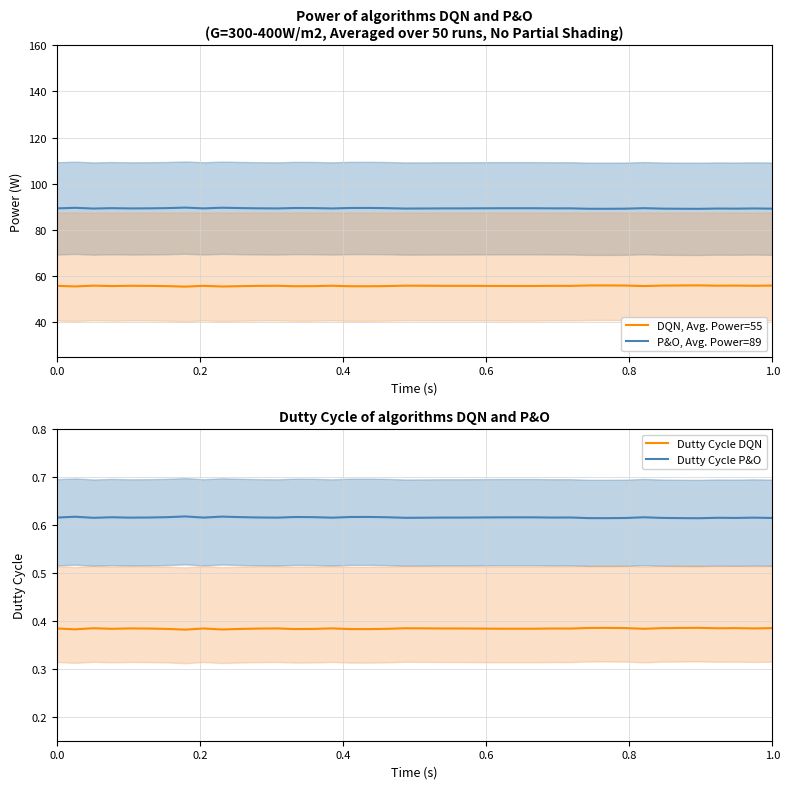

What is the highest value of the DQN, Avg. Power=55 series?

55.9